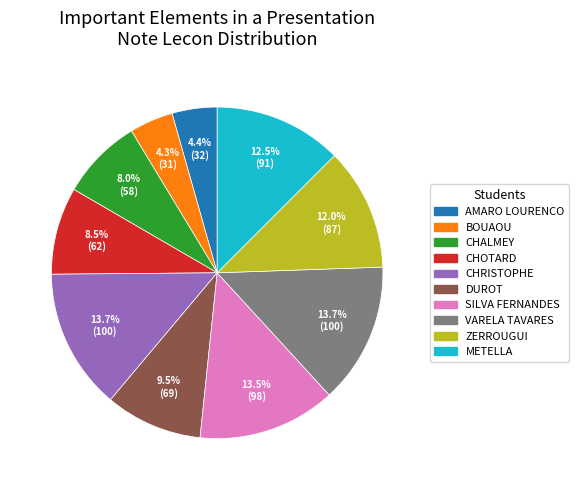

Does any single category account for the majority?

No